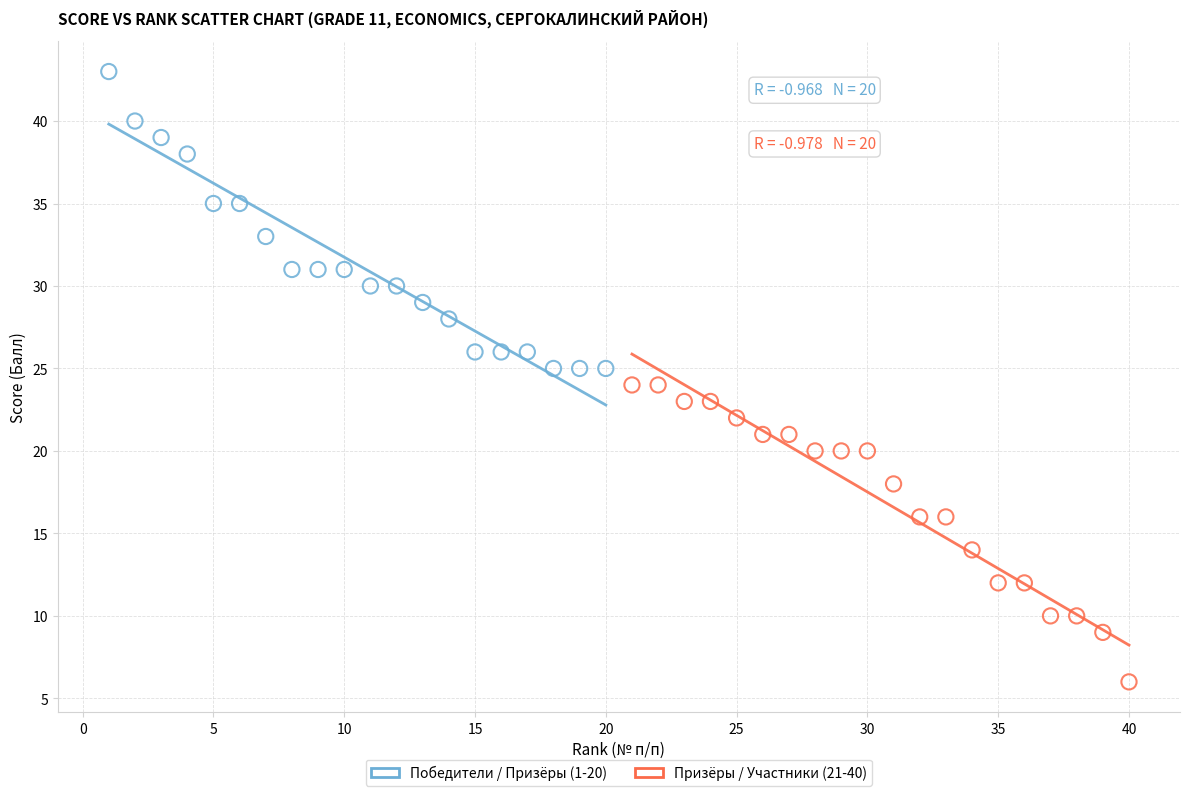

Which series contains the highest Y value?

Победители / Призёры (1-20)